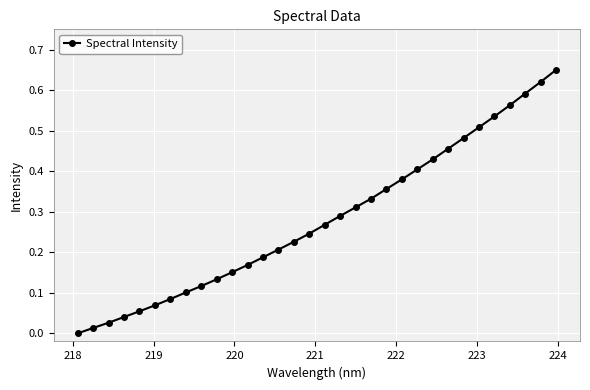

What is the sum of all values?

9.0